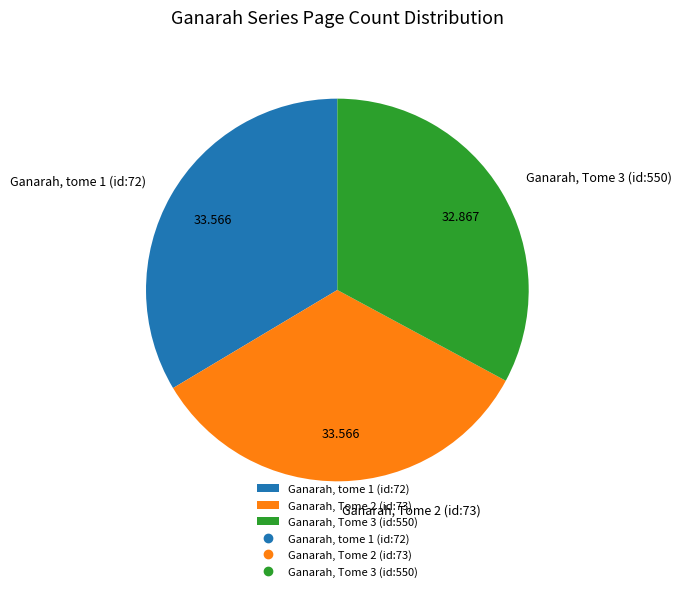

Do Ganarah, Tome 2 (id:73) and Ganarah, Tome 3 (id:550) together represent more than half of the pie?

Yes